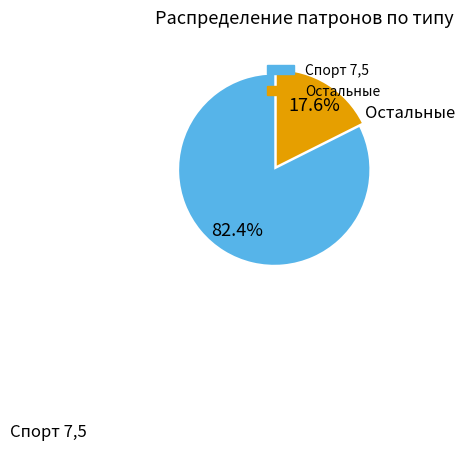

To the nearest percent, what is the difference between the largest and smallest slice percentages?

65%